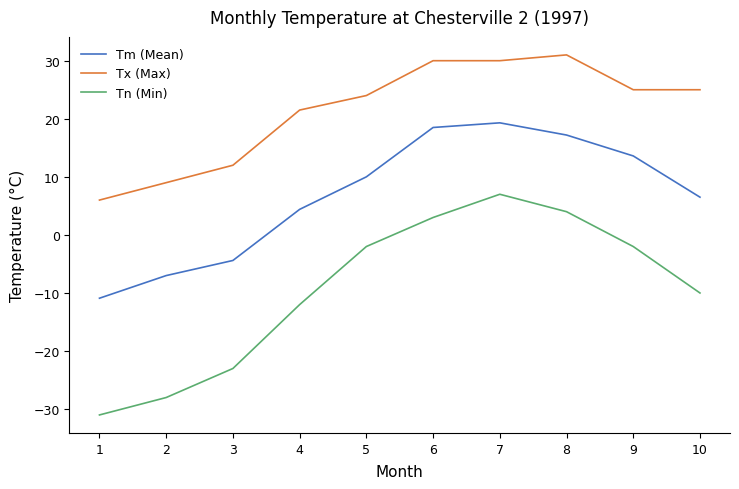

Read the Tn (Min) value at 2.

-28.0